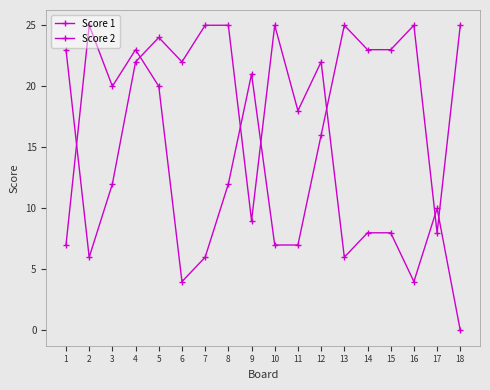

How many lines are shown in the chart?

2